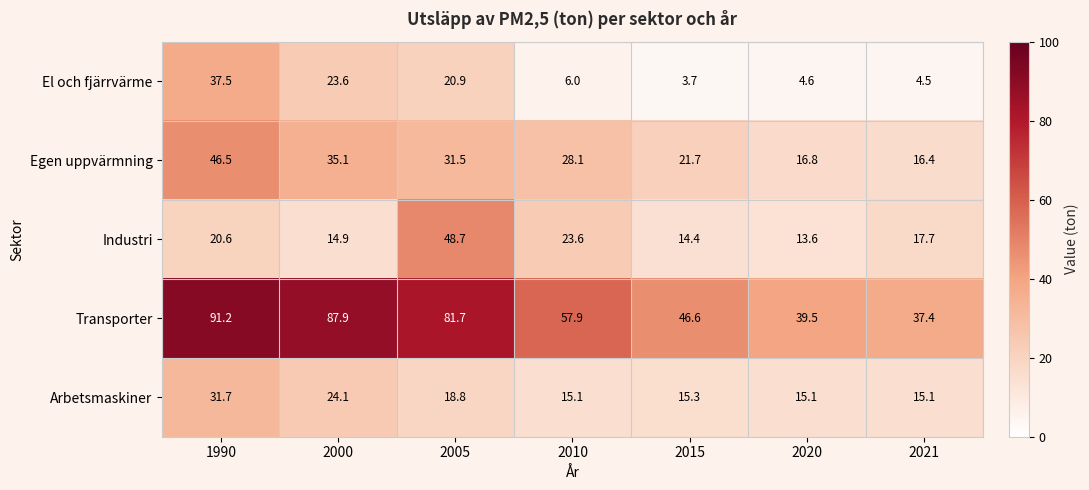

What is the approximate value of Egen uppvärmning at 2015?

21.7